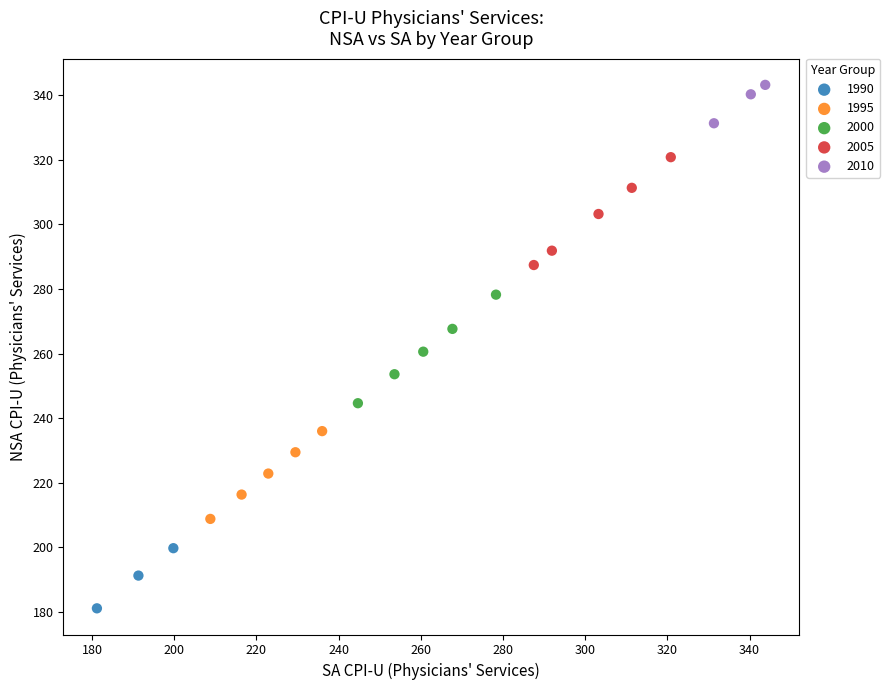

What are all the series names shown in the legend?

1990, 1995, 2000, 2005, 2010